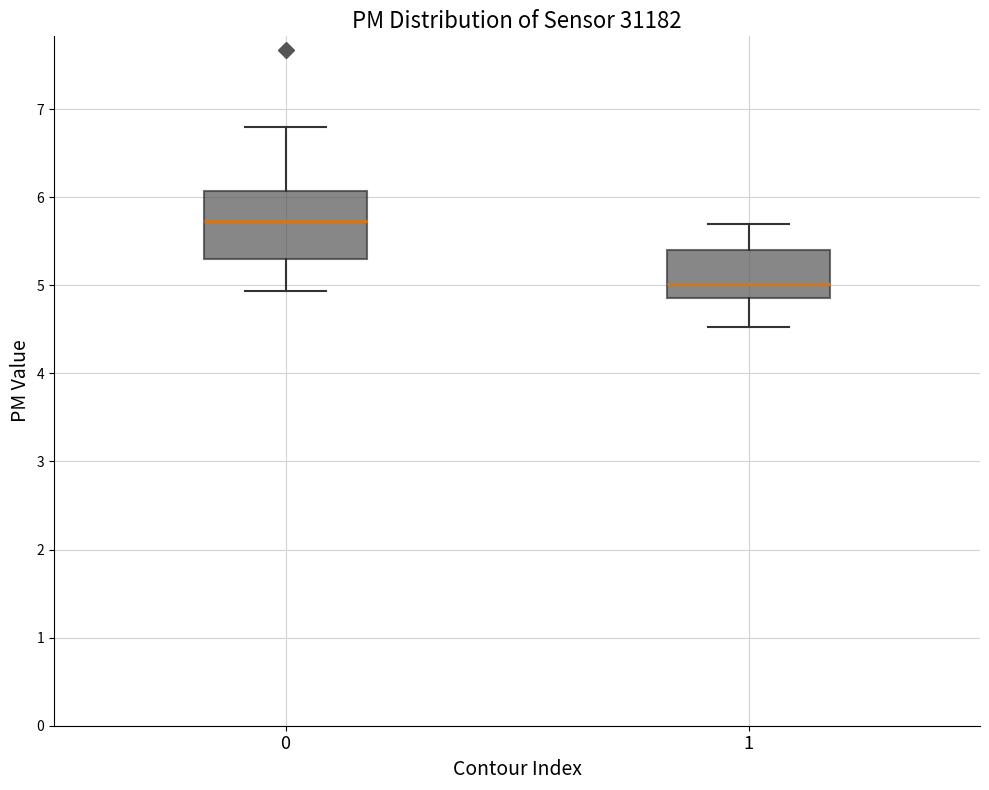

Where is the upper edge of the box at x = 0 on the y-axis? The values are not printed on the chart, so give them approximately, as read against the axis.

6.1